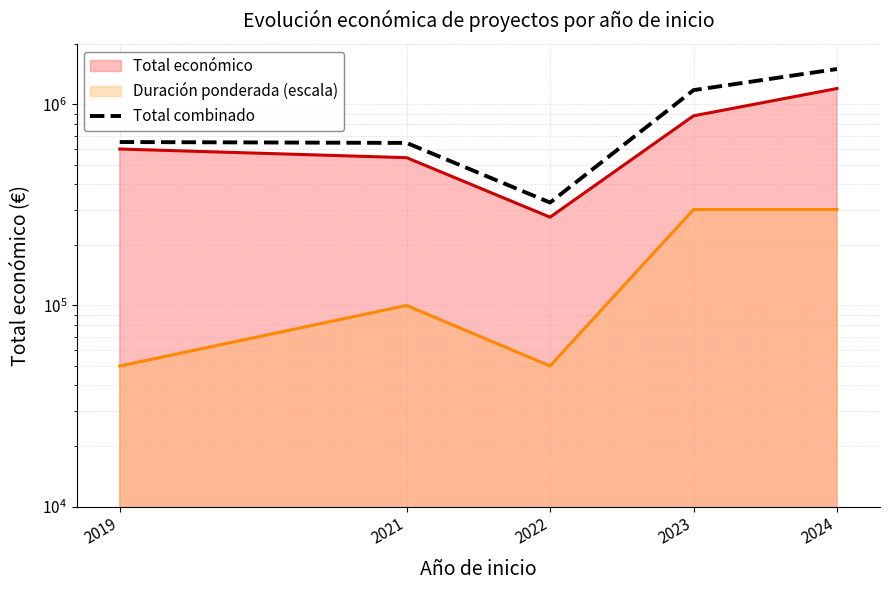

What is the maximum value shown in the chart?

1499467